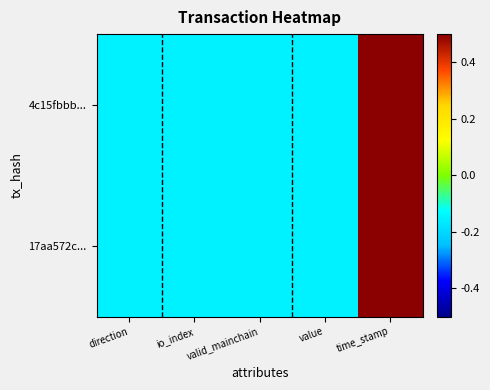

List the series in order of their peak value, lowest first.

17aa572c..., 4c15fbbb...